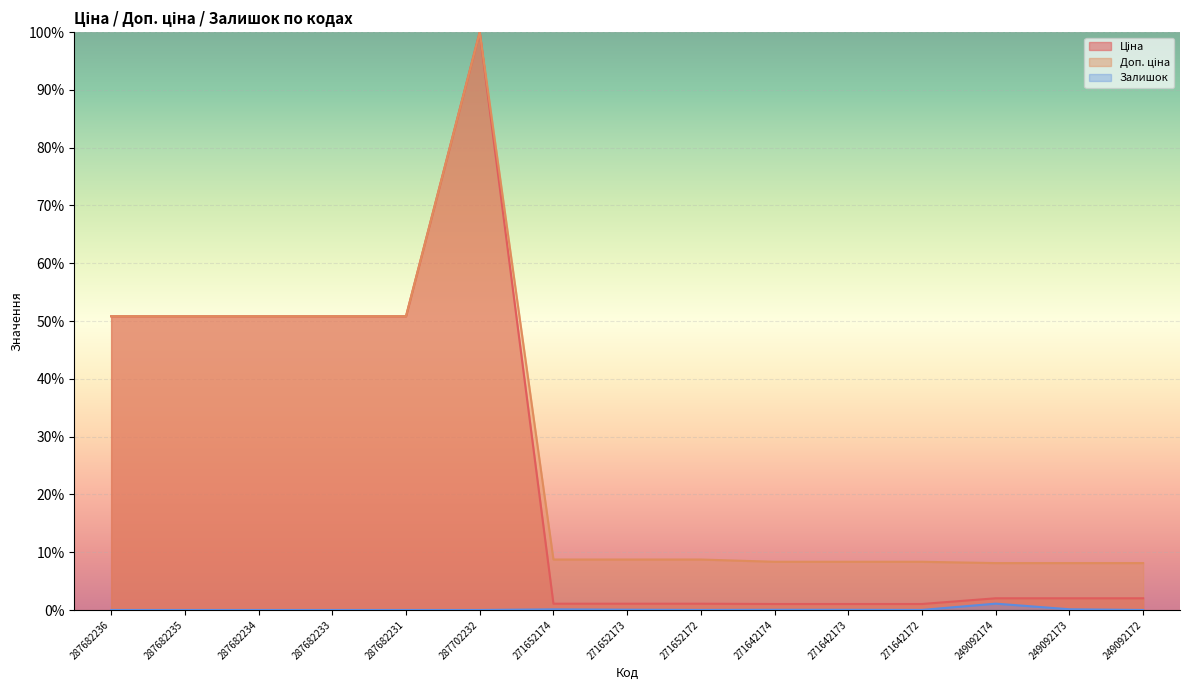

How many series are shown in this chart?

3